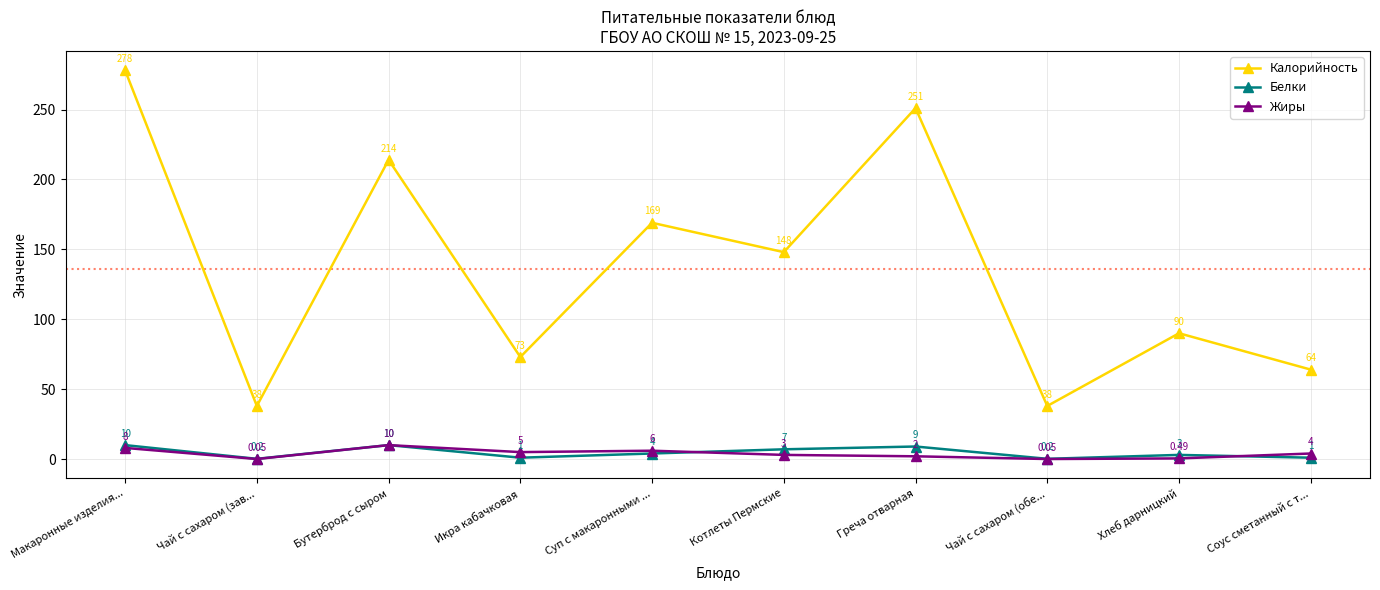

At which label is Жиры closest to 5?

Икра кабачковая